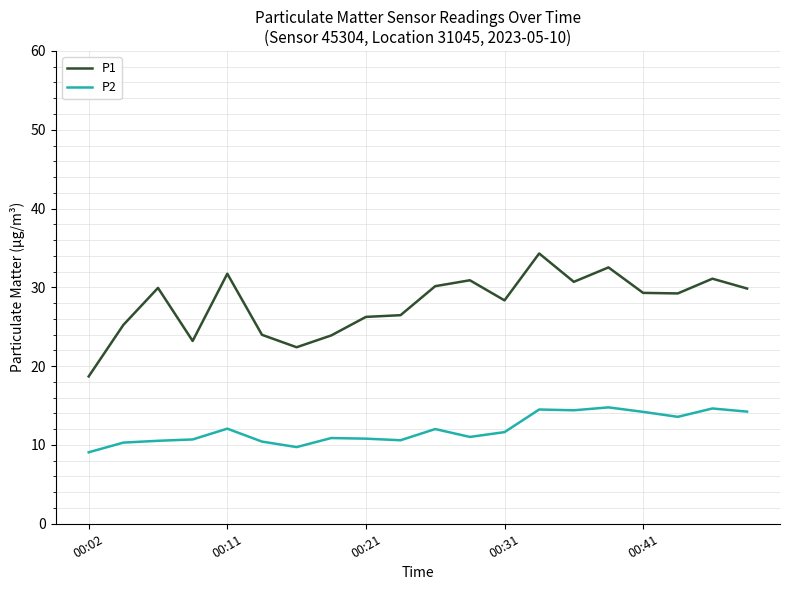

What is the smallest value displayed?

9.1